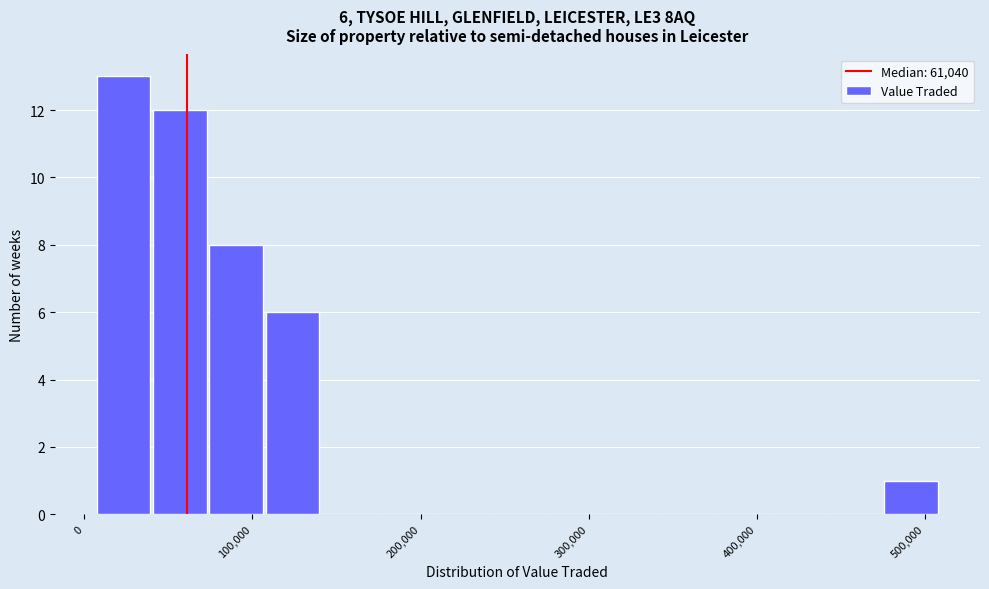

Read against the x-axis, roughly where is the centre of the tallest bar?

20000